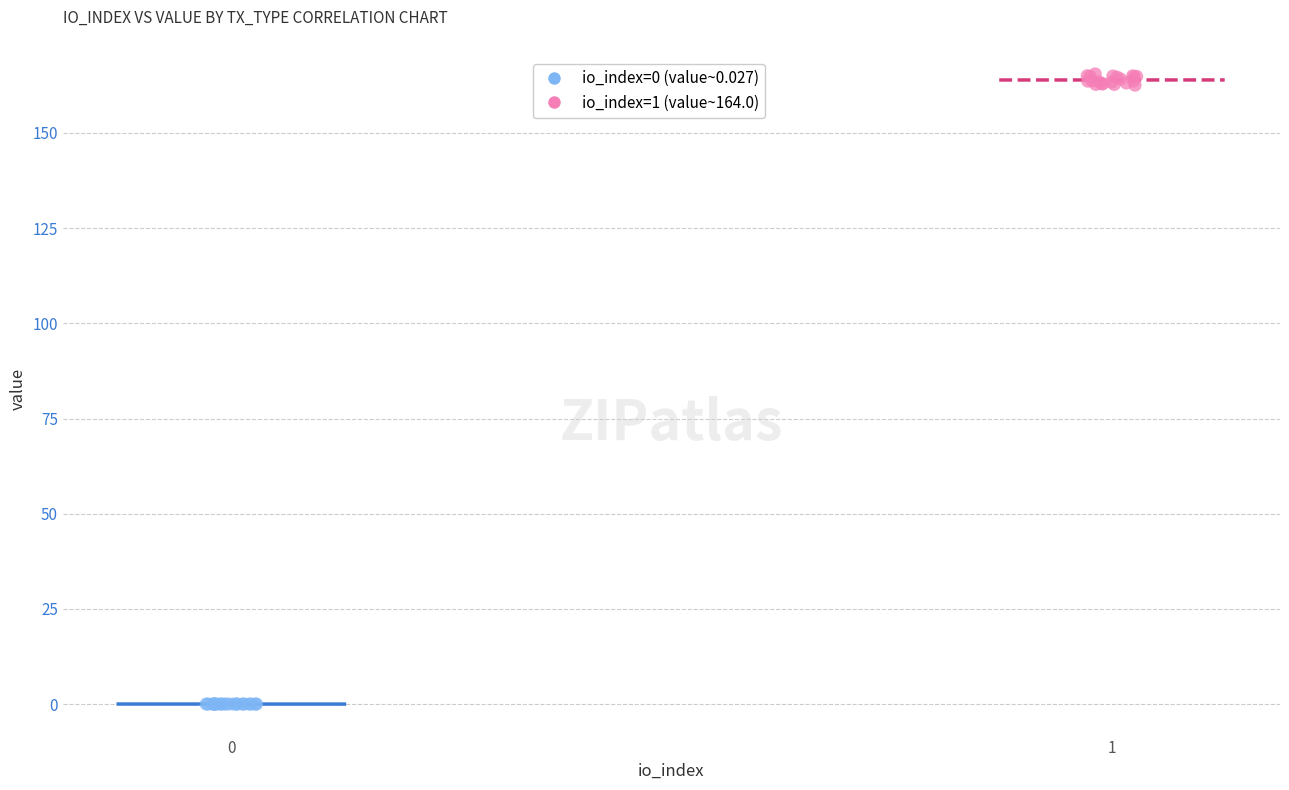

Which series has the widest spread of Y values?

io_index=1 (value~164.0)